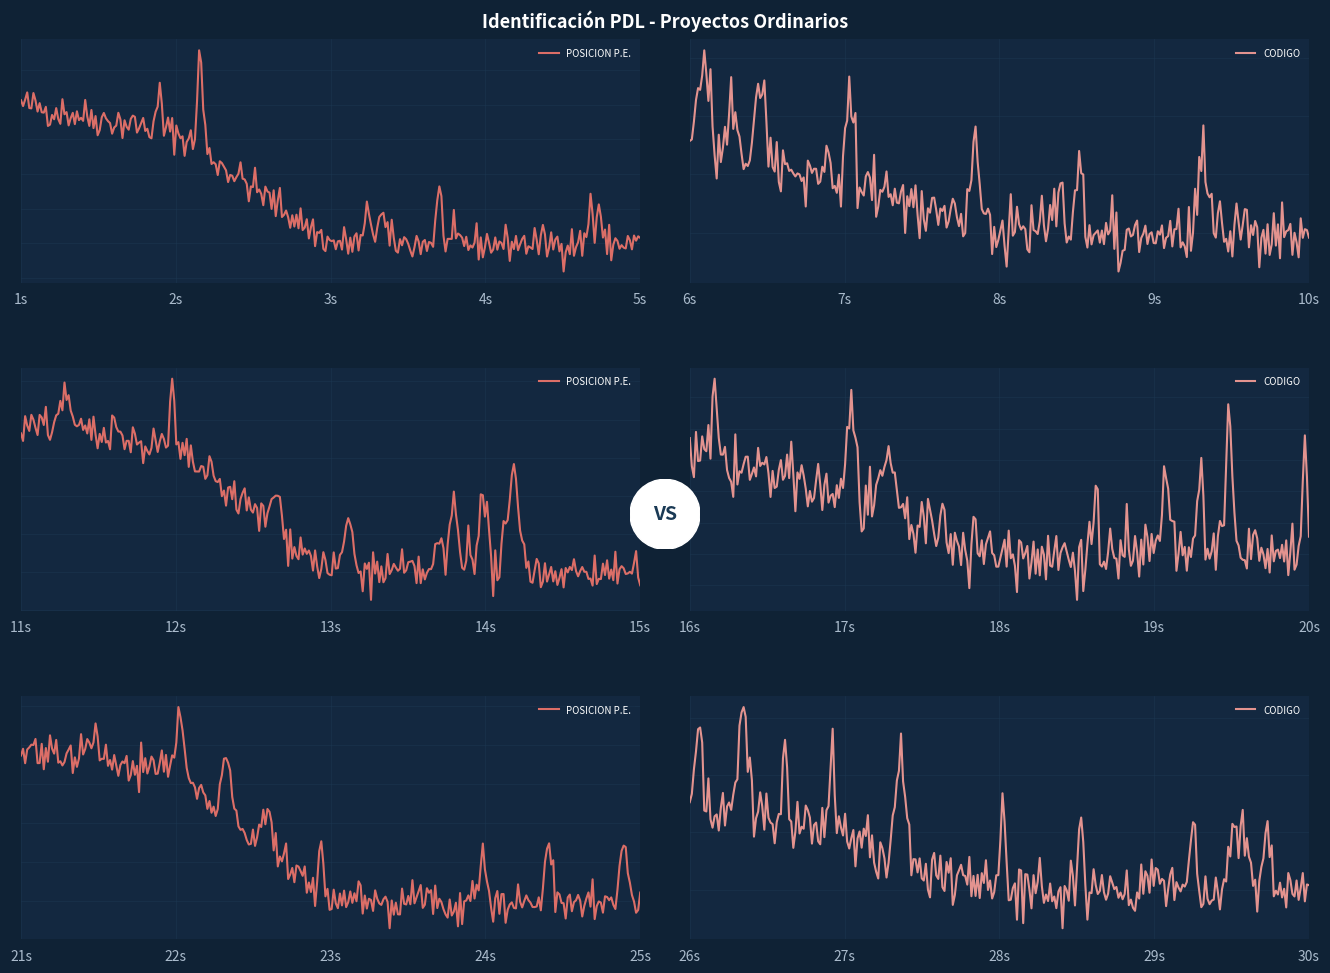

How many data points in CODIGO are above 0?

2